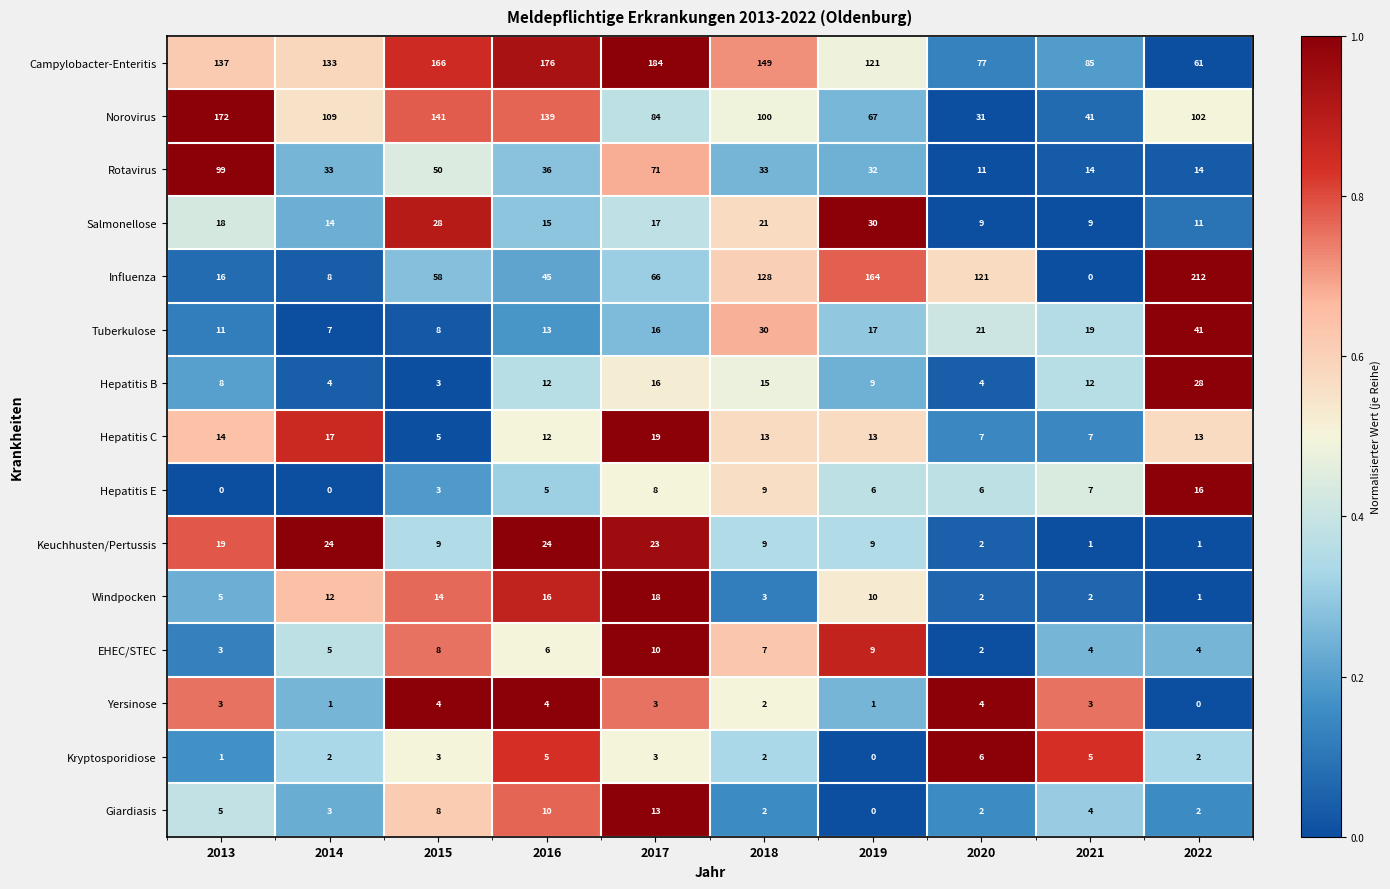

What is the spread (max minus min) of values at 2013?

172